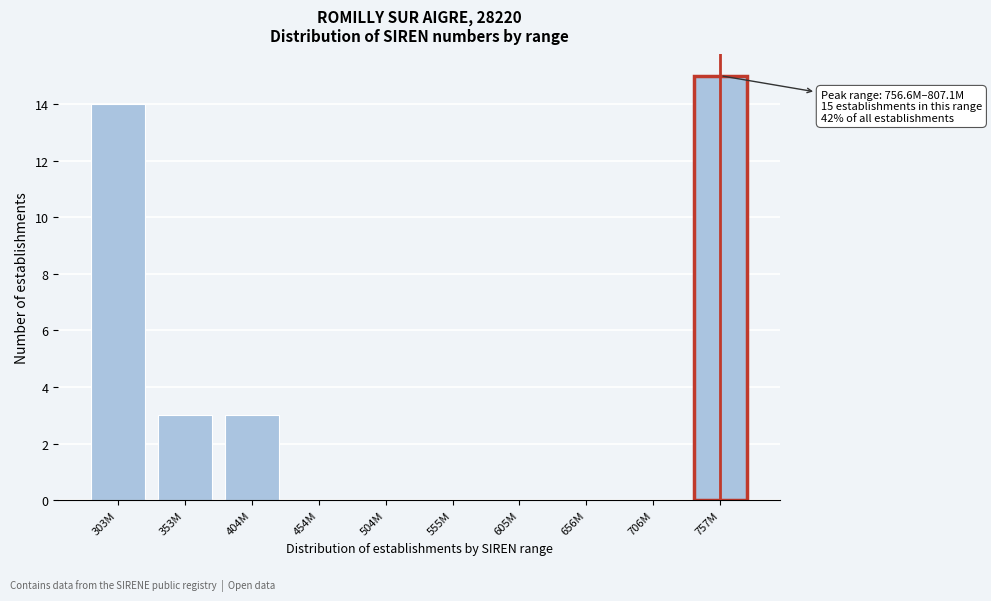

Reading left to right, list all the values displayed in this chart.

303M=14	353M=3	404M=3	454M=0	504M=0	555M=0	605M=0	656M=0	706M=0	757M=15